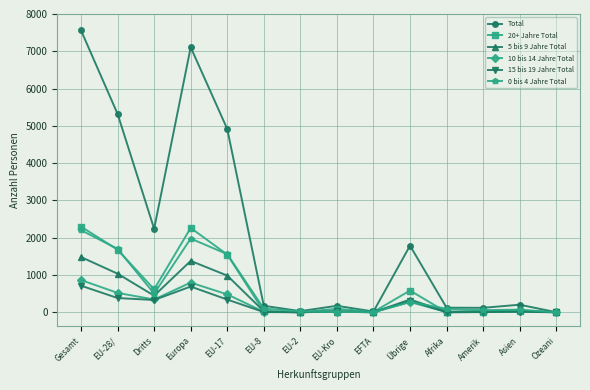

How many lines are shown in the chart?

6